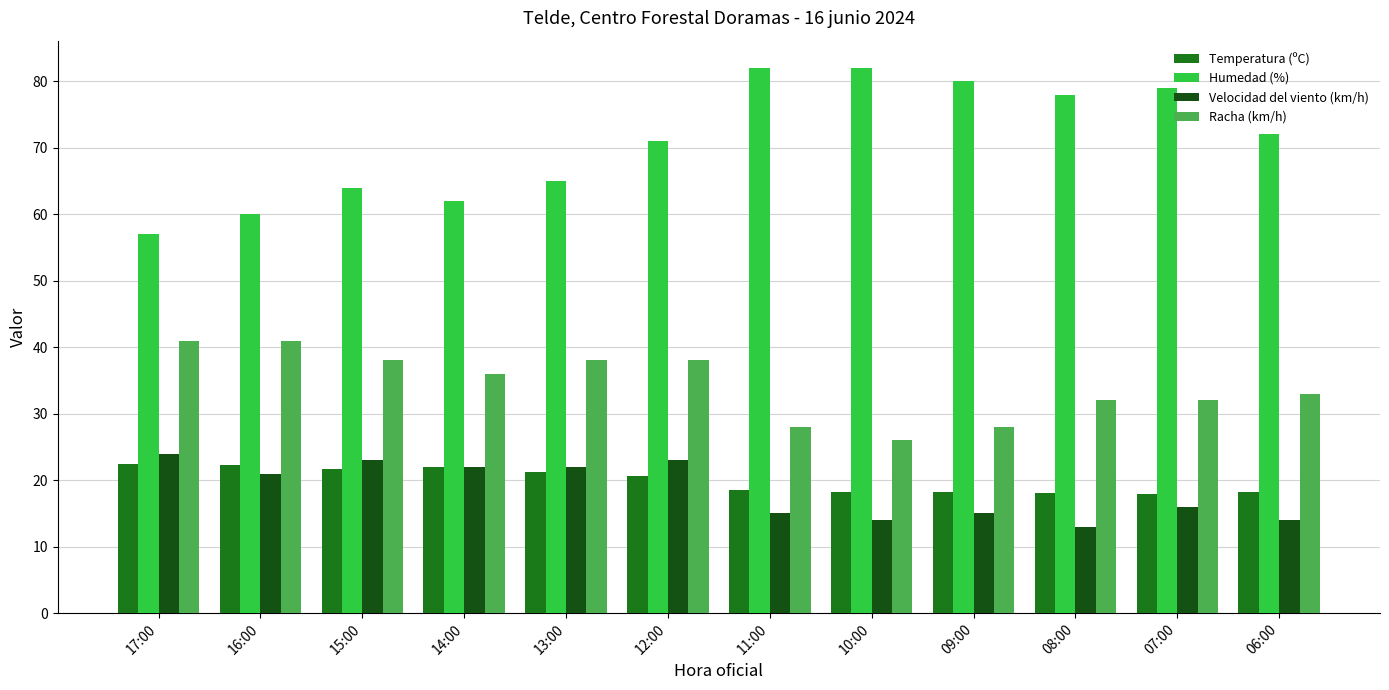

What is the total value across all series at 14:00?

142.0